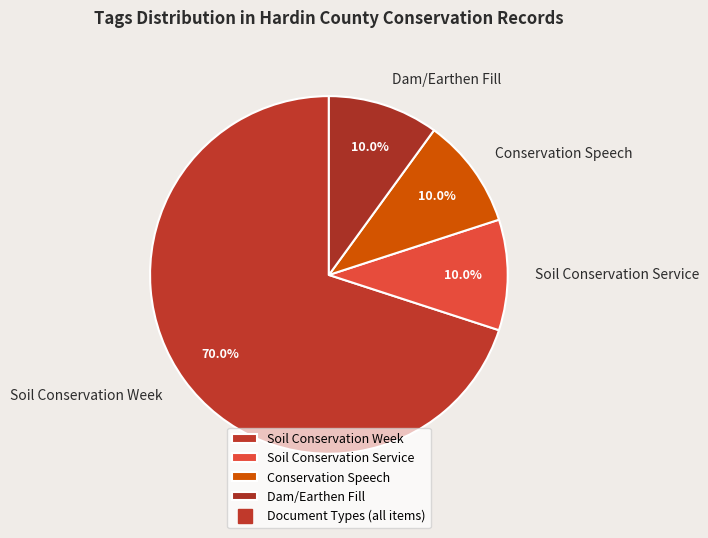

What is the ratio of the value at Soil Conservation Service to the value at Dam/Earthen Fill?

1.0